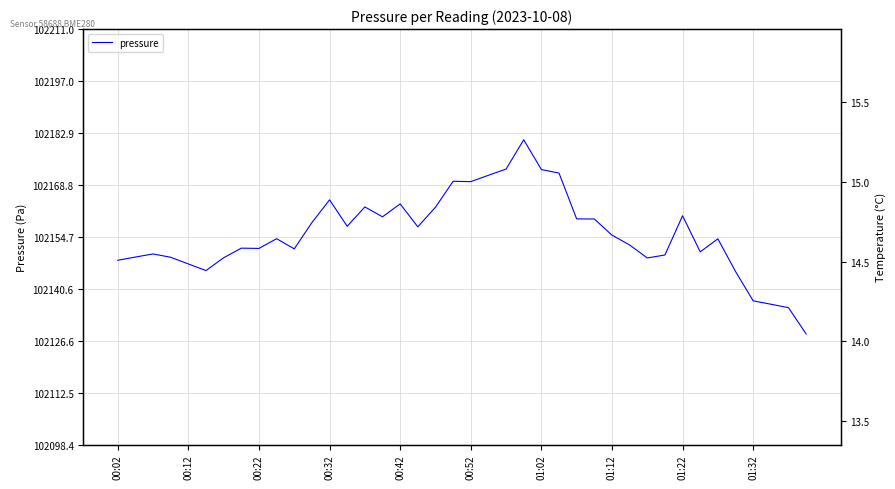

Rank the series by their average value, from highest to lowest.

pressure, temperature